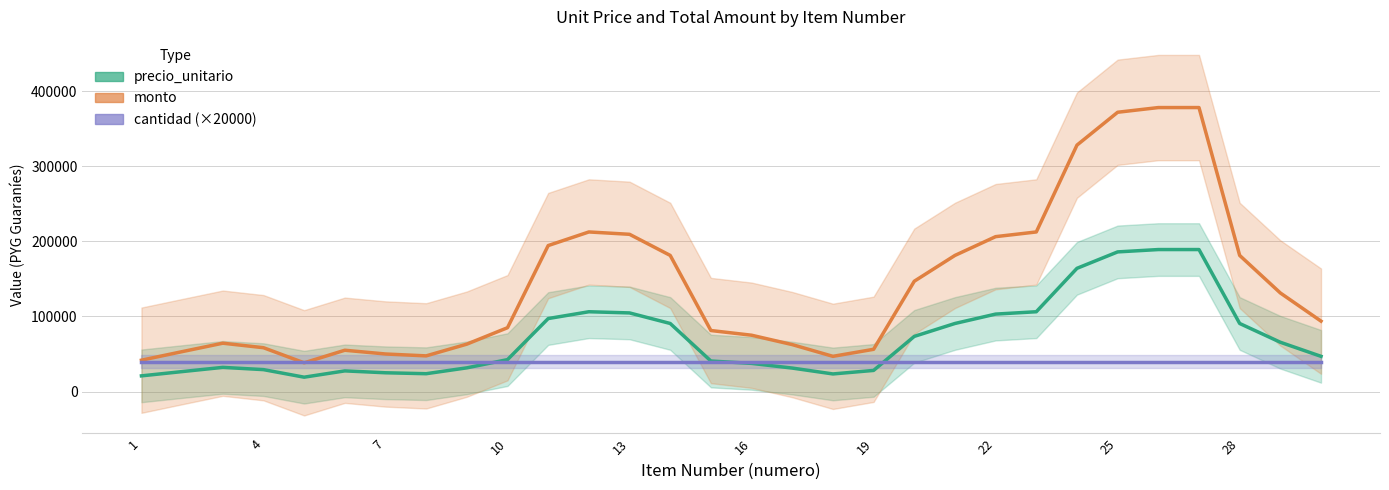

Reading left to right, extract all data points from this chart.

precio_unitario: 20875.0	26562.5	32187.5	29187.5	19125.0	27500.0	25000.0	23750.0	31562.5	42500.0	97187.5	106250.0	104687.5	90625.0	40625.0	37500.0	31250.0	23437.5	28125.0	73437.5	90625.0	103125.0	106250.0	164062.5	185937.5	189062.5	189062.5	90625.0	65625.0	46875.0
monto: 41750.0	53125.0	64375.0	58375.0	38250.0	55000.0	50000.0	47500.0	63125.0	85000.0	194375.0	212500.0	209375.0	181250.0	81250.0	75000.0	62500.0	46875.0	56250.0	146875.0	181250.0	206250.0	212500.0	328125.0	371875.0	378125.0	378125.0	181250.0	131250.0	93750.0
cantidad (×20000): 40000.0	40000.0	40000.0	40000.0	40000.0	40000.0	40000.0	40000.0	40000.0	40000.0	40000.0	40000.0	40000.0	40000.0	40000.0	40000.0	40000.0	40000.0	40000.0	40000.0	40000.0	40000.0	40000.0	40000.0	40000.0	40000.0	40000.0	40000.0	40000.0	40000.0